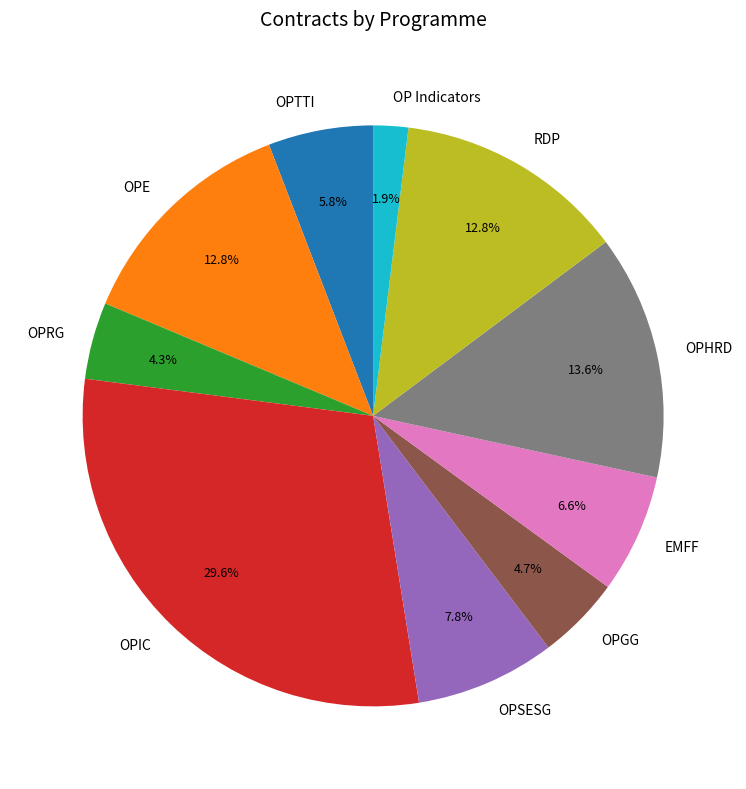

To the nearest percent, what percentage of the pie is OP Indicators?

2%